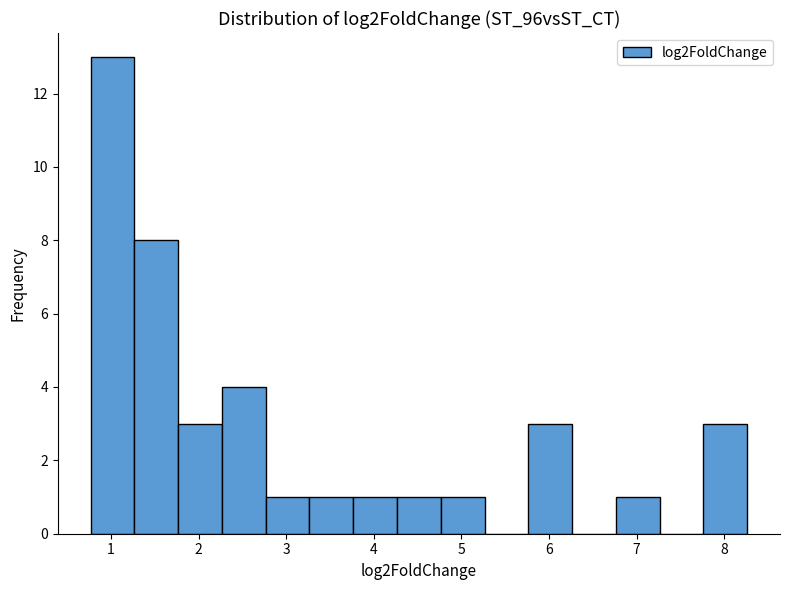

Reading left to right, transcribe this chart: for each bar, give the range it covers on the x-axis and its height. Neither the bar edges nor the heights are printed on the chart, so give them approximately, as read against the axes.

0.8 to 1.3: 13
1.3 to 1.8: 8
1.8 to 2.3: 3
2.3 to 2.8: 4
2.8 to 3.3: 1
3.3 to 3.8: 1
3.8 to 4.3: 1
4.3 to 4.8: 1
4.8 to 5.3: 1
5.3 to 5.8: 0
5.8 to 6.3: 3
6.3 to 6.8: 0
6.8 to 7.3: 1
7.3 to 7.8: 0
7.8 to 8.3: 3